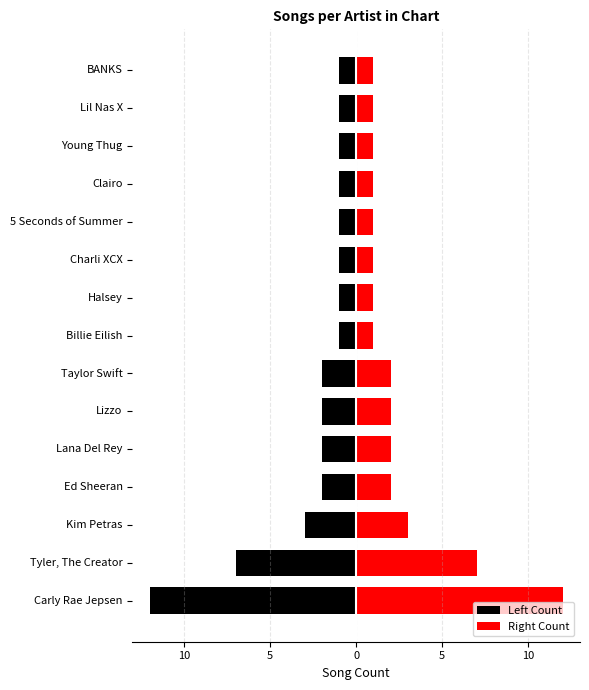

Are the bars grouped side by side (vs. stacked)?

Yes